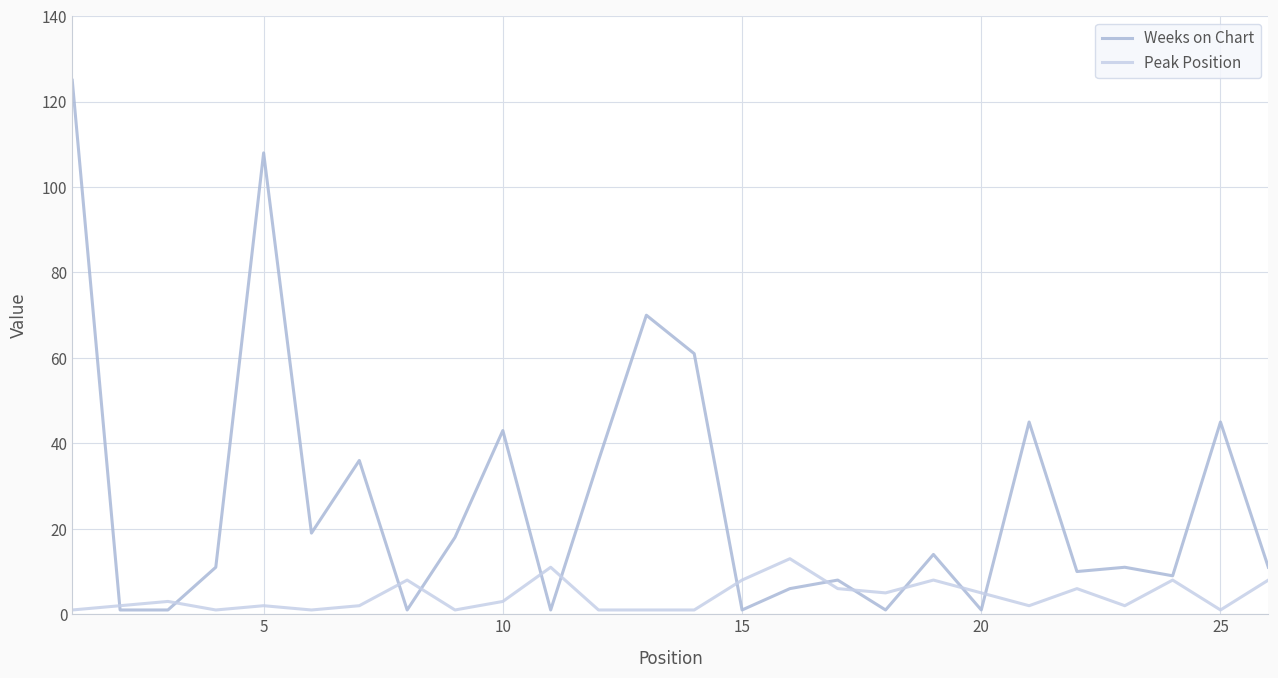

Which series has the largest range (max minus min)?

Weeks on Chart